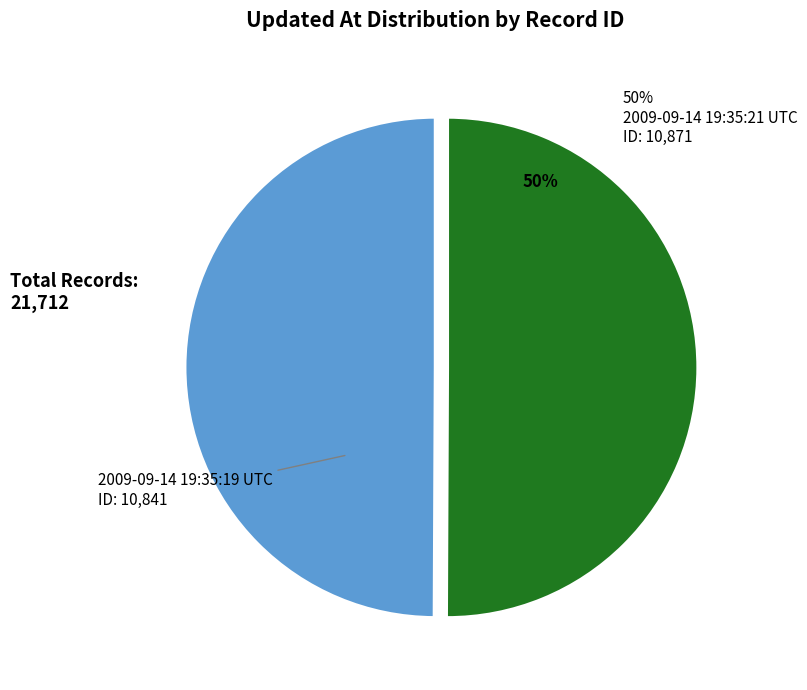

To the nearest percent, what is the average slice percentage?

50%